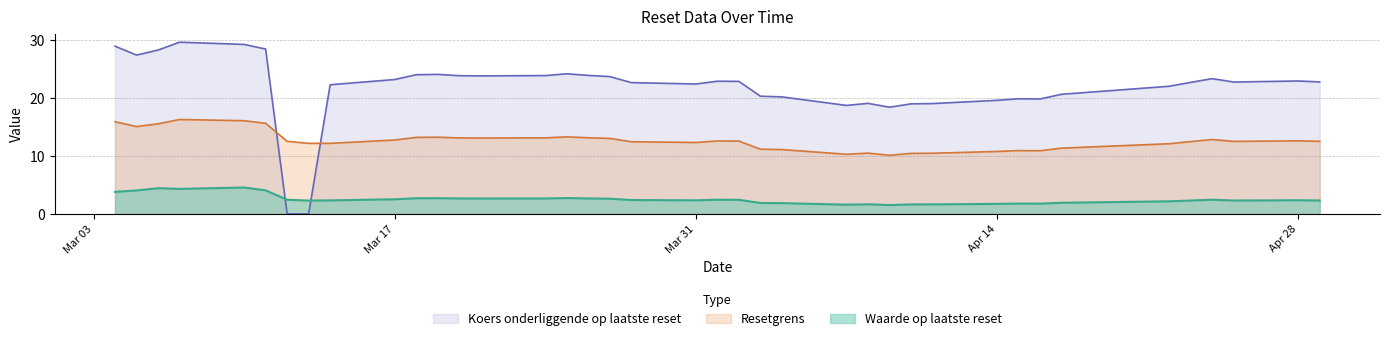

Read the Waarde op laatste reset value at 2025-04-29.

2.3